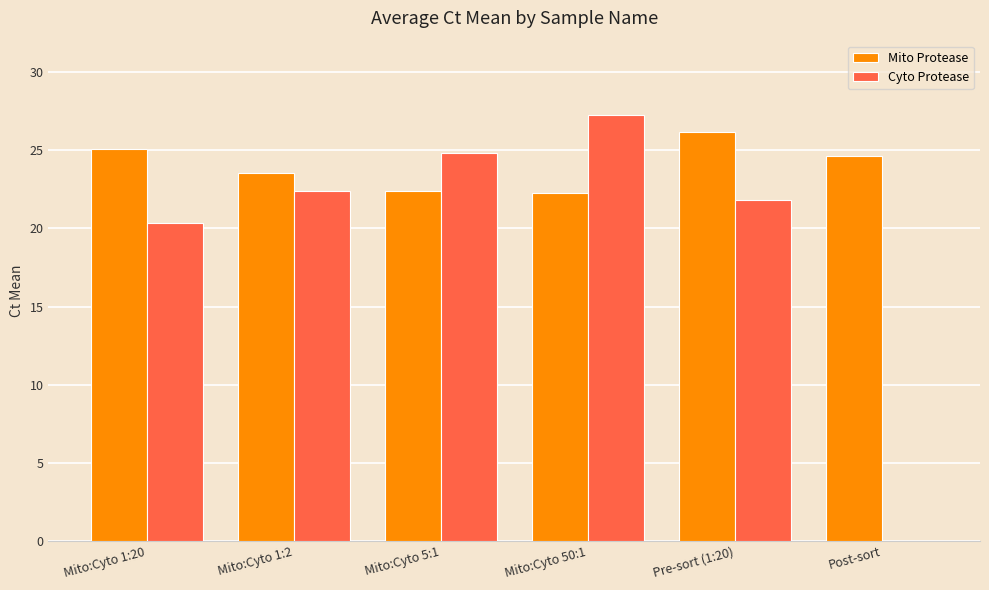

What is the sum of the Mito Protease values at Mito:Cyto 1:2 and Mito:Cyto 50:1?

45.8